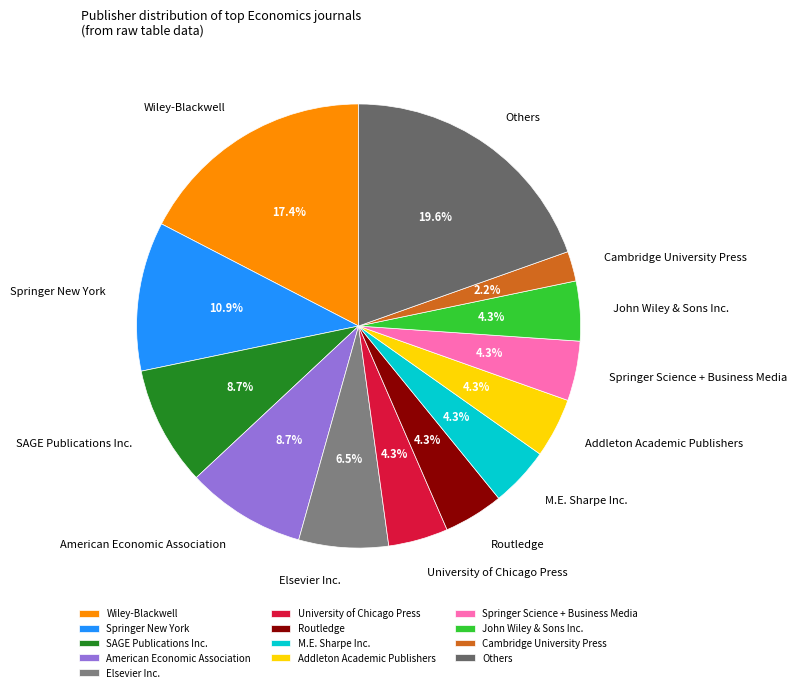

What portion of the pie excludes SAGE Publications Inc.?

91.3%